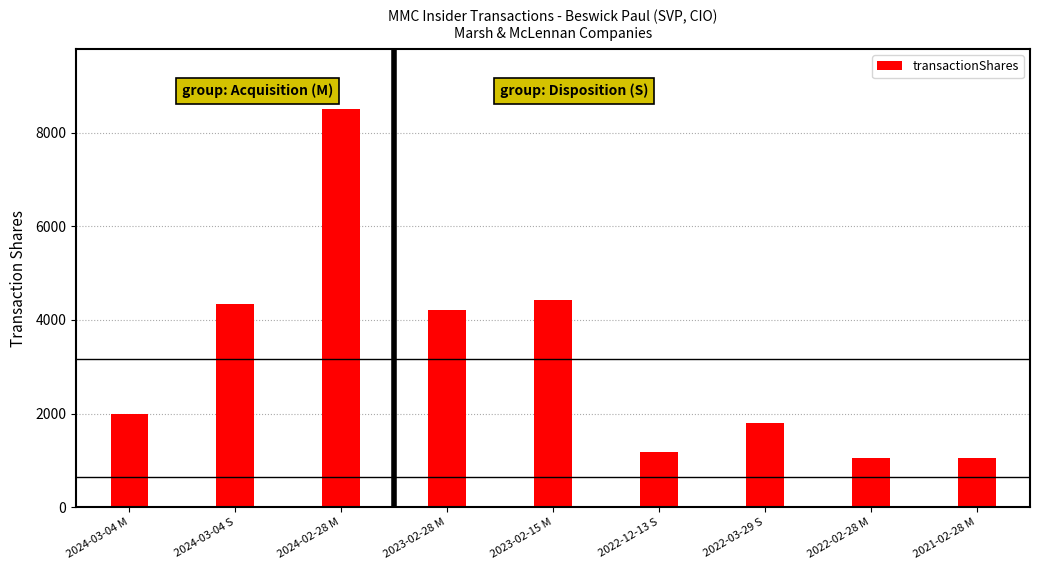

The value at 2024-03-04 S is 2527. True or false?

False